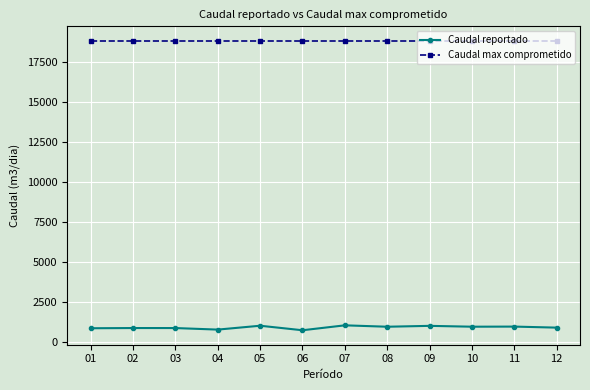

How many lines are shown in the chart?

2